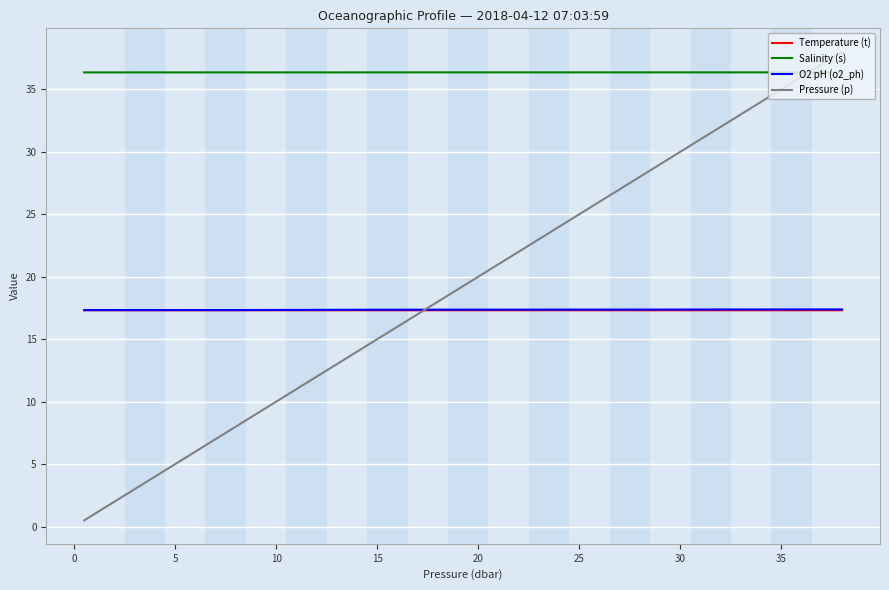

What is the minimum value for Temperature (t)?

17.3